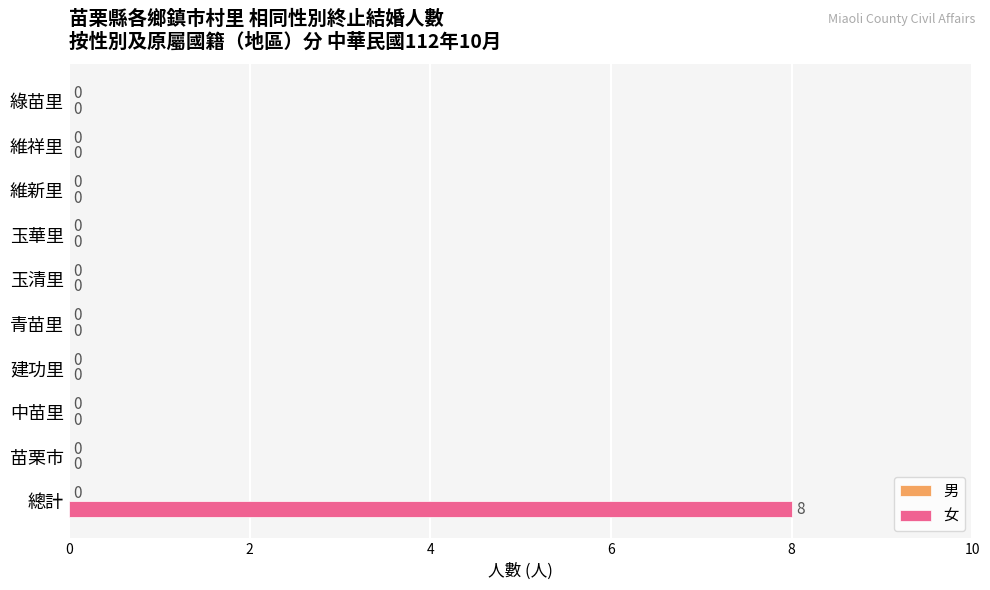

What is the sum of the values at 總計 and 中苗里?

8